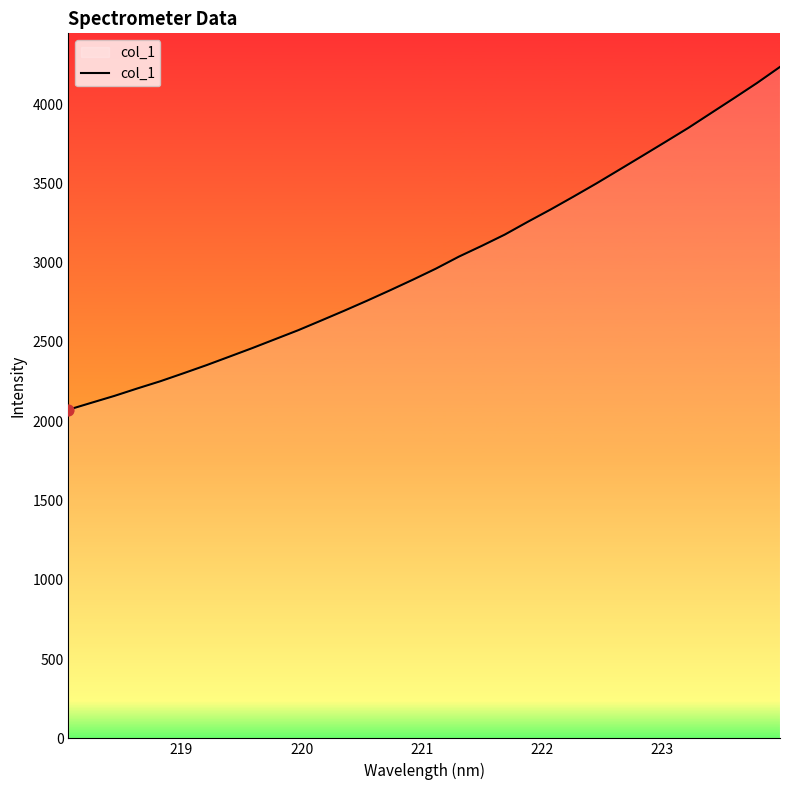

What is the difference between the maximum and minimum values?

2161.9